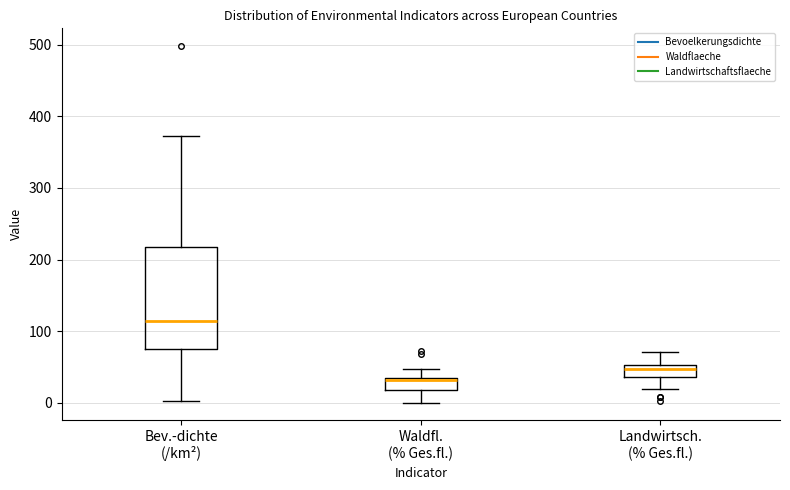

Which box's median line is the highest?

Bev.-dichte (/km²)